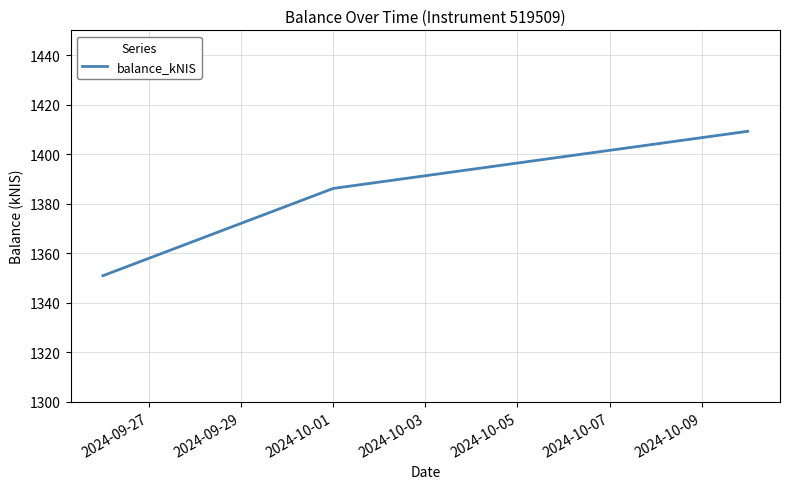

How many categories are shown in the chart?

3